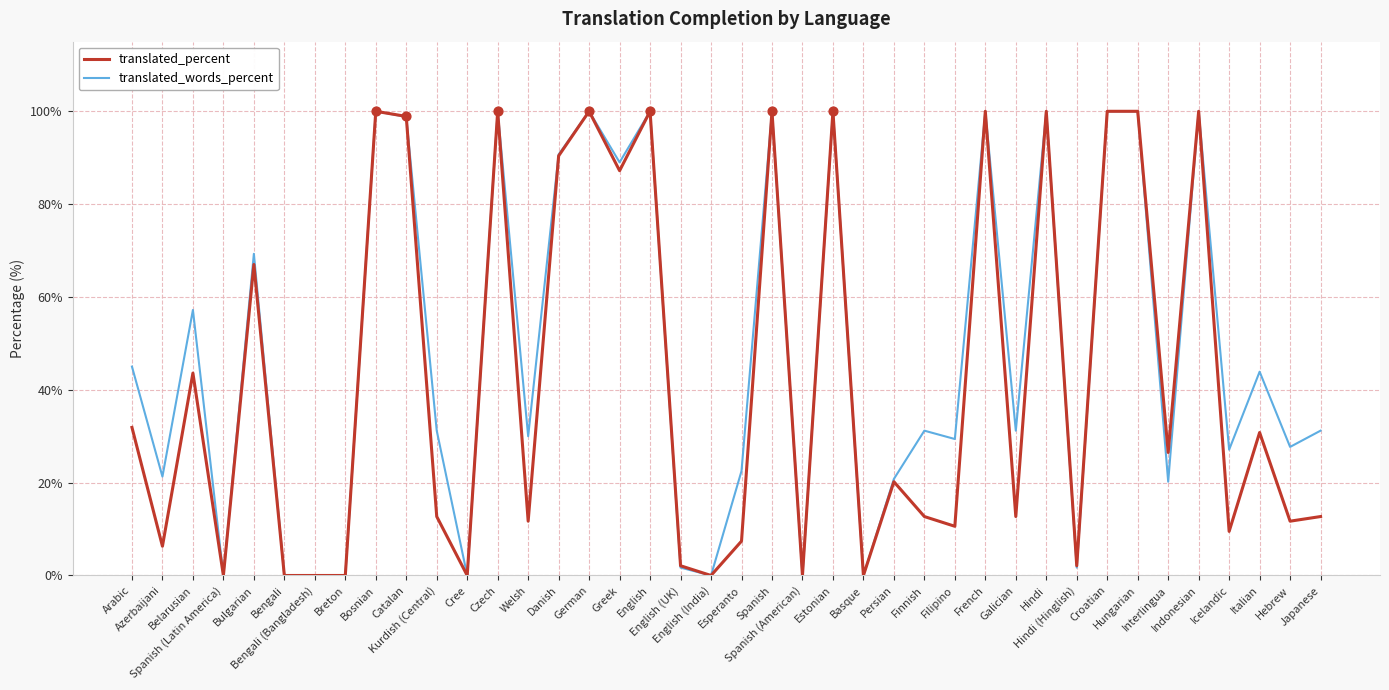

Which series has the largest total across all categories?

translated_words_percent